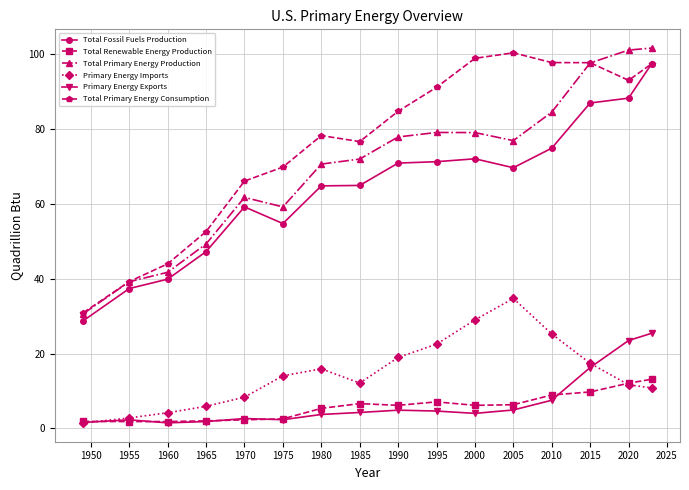

List the series in order of their peak value, highest first.

Total Primary Energy Production, Total Primary Energy Consumption, Total Fossil Fuels Production, Primary Energy Imports, Primary Energy Exports, Total Renewable Energy Production